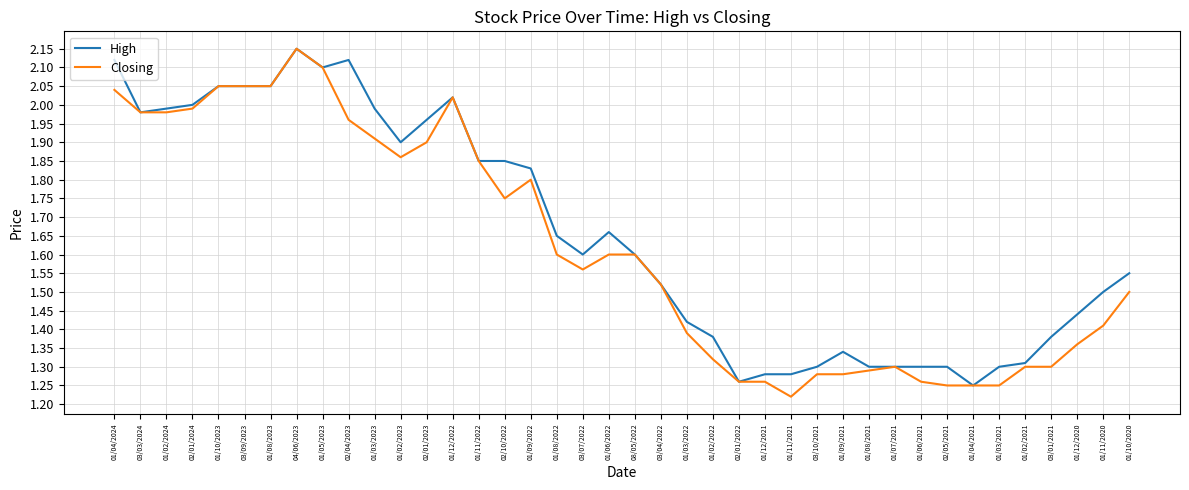

What position from the right is 02/01/2023?

28